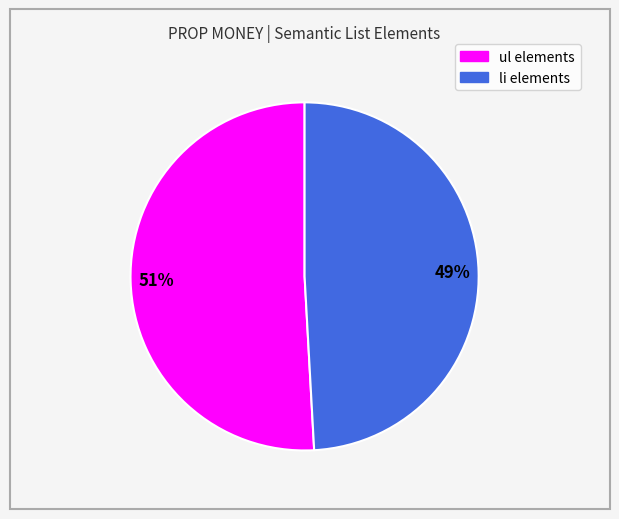

To the nearest percent, what percentage of the pie is li elements?

49%